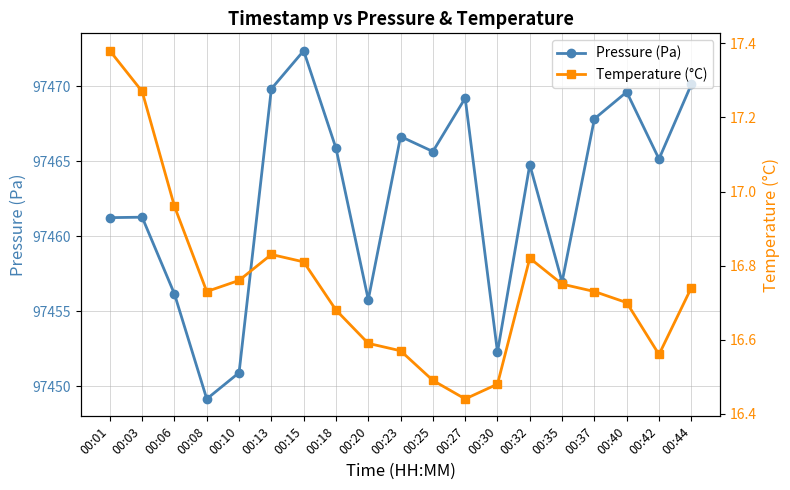

What is the total value across all series at 00:18?

97482.6